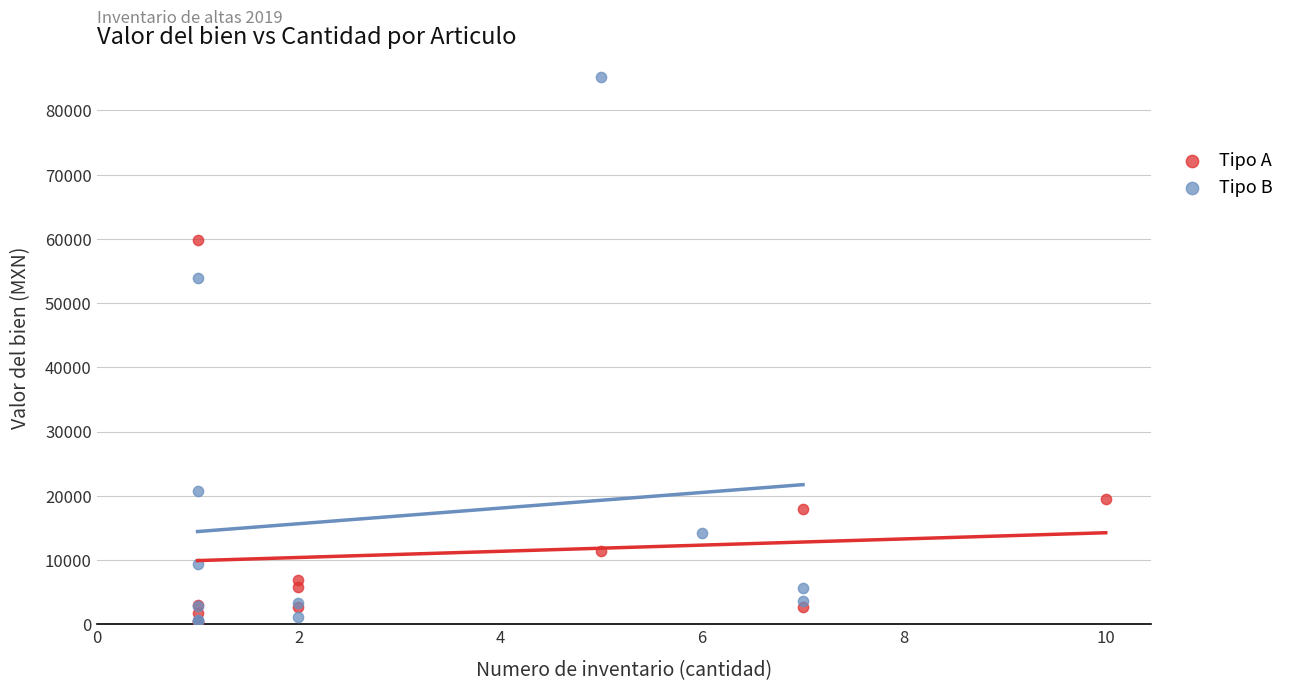

Which series contains the highest Y value?

Tipo B